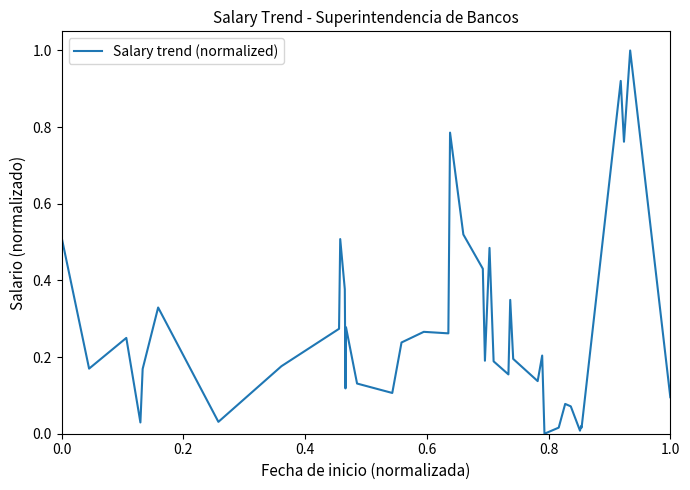

What is the difference between the maximum and minimum values?

1.0